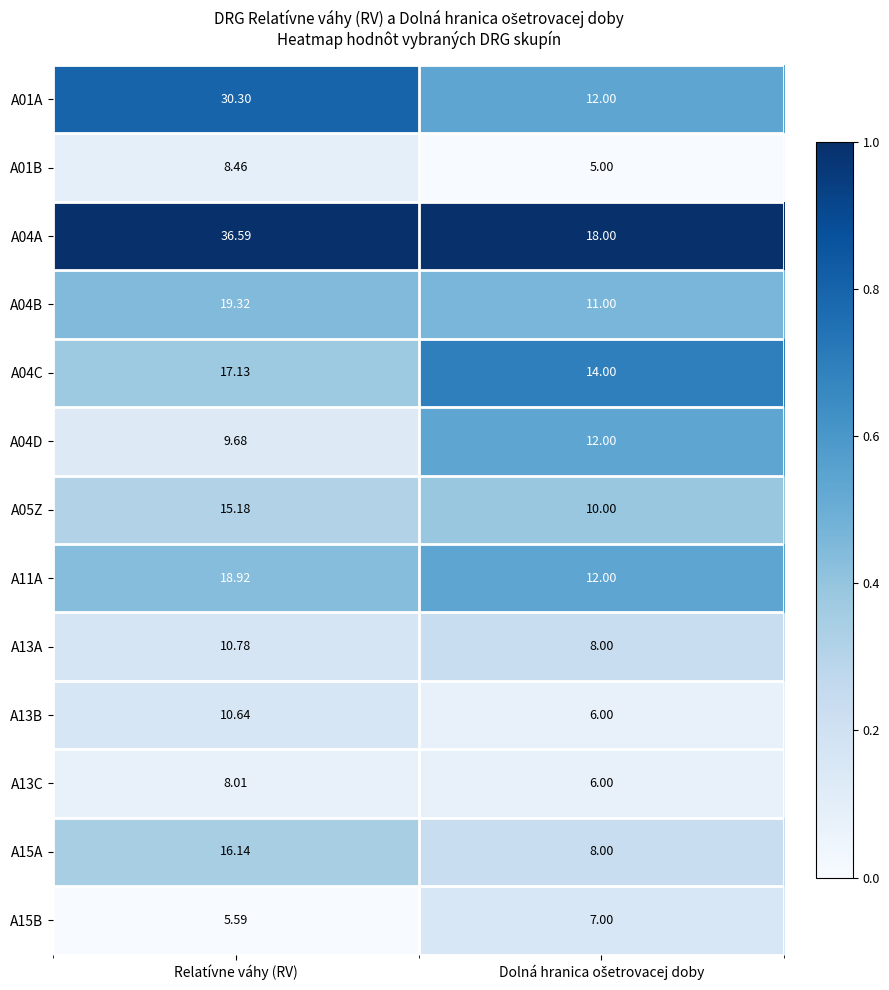

Which label corresponds to the largest value in the chart?

Relatívne váhy (RV)